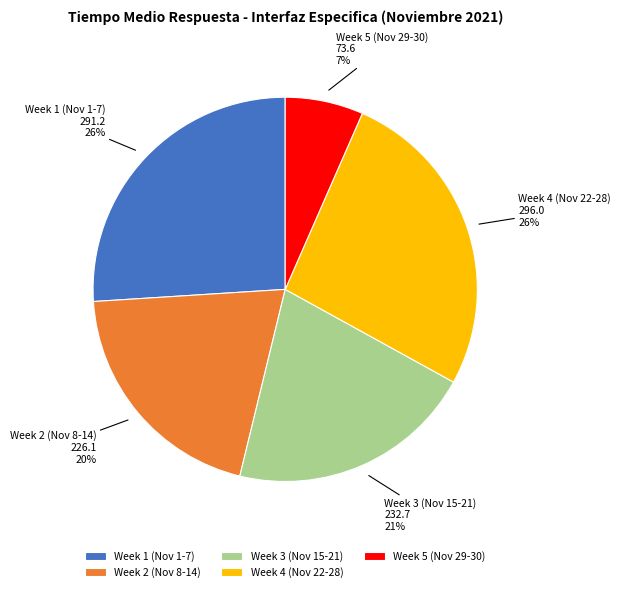

Which slice is the smallest?

Week 5 (Nov 29-30)